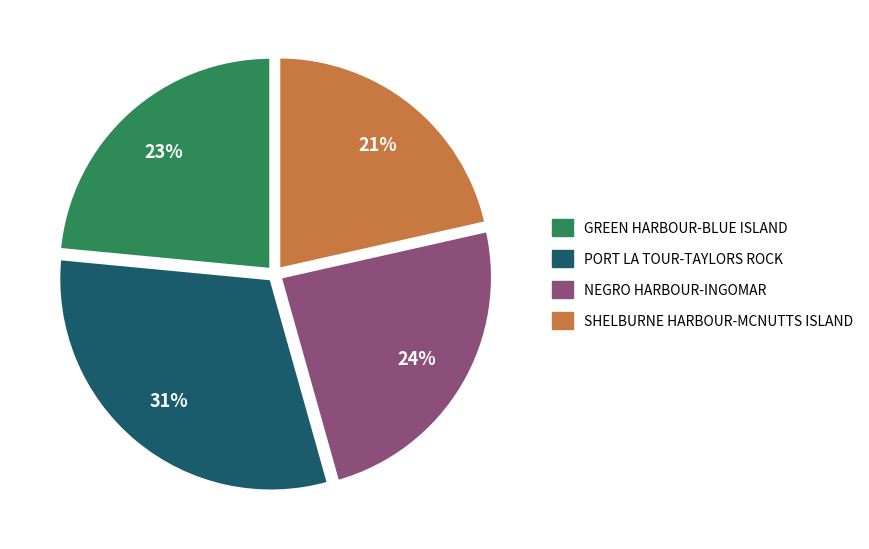

Does any single category account for the majority?

No